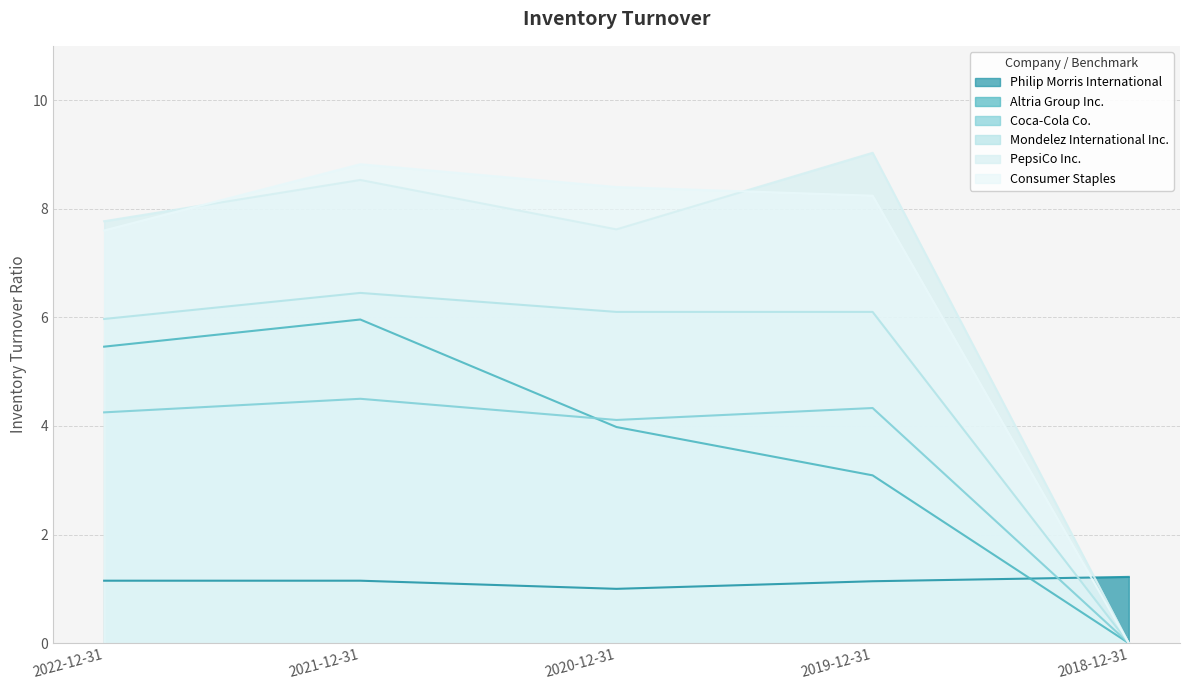

Reading right to left, extract all data points from this chart.

Philip Morris International: 1.2	1.1	1.0	1.1	1.1
Altria Group Inc.: 0.0	3.1	4.0	6.0	5.5
Coca-Cola Co.: 0.0	4.3	4.1	4.5	4.2
Mondelez International Inc.: 0.0	6.1	6.1	6.5	6.0
PepsiCo Inc.: 0.0	9.0	7.6	8.5	7.8
Consumer Staples: 0.0	8.2	8.4	8.8	7.6